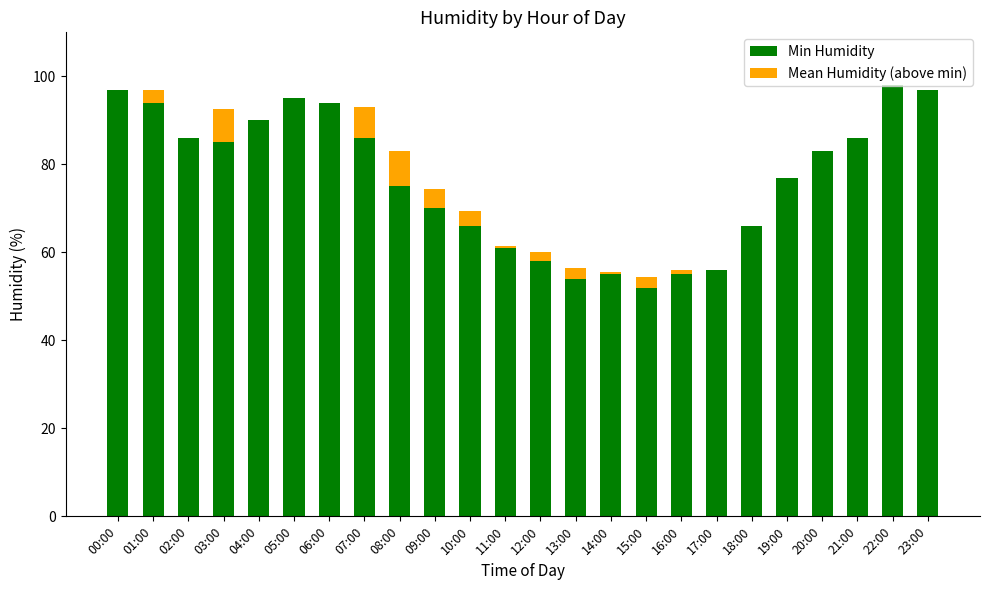

Where is Min Humidity nearest to the value 75?

08:00